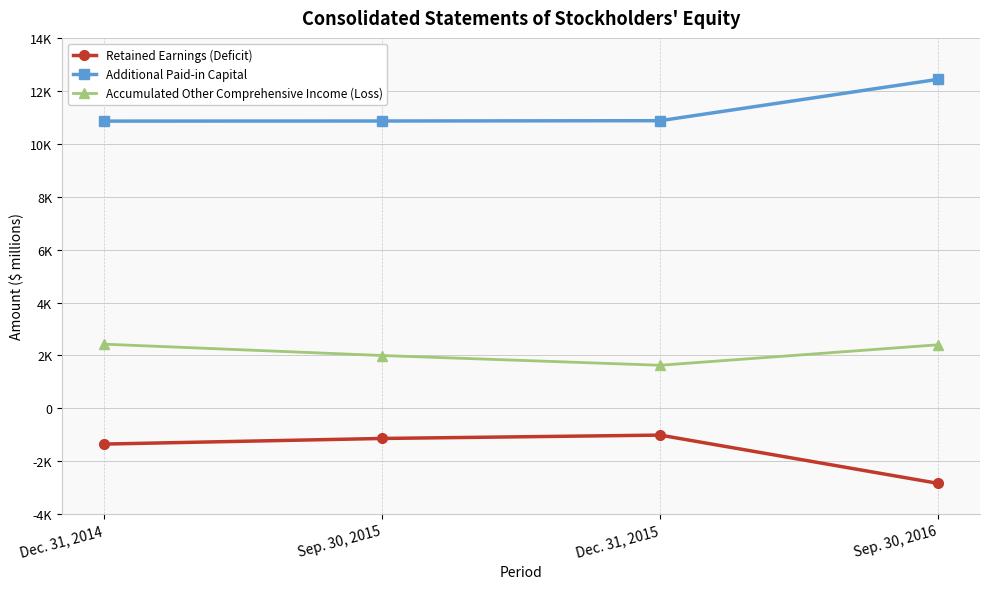

What are all the series names shown in the legend?

Retained Earnings (Deficit), Additional Paid-in Capital, Accumulated Other Comprehensive Income (Loss)